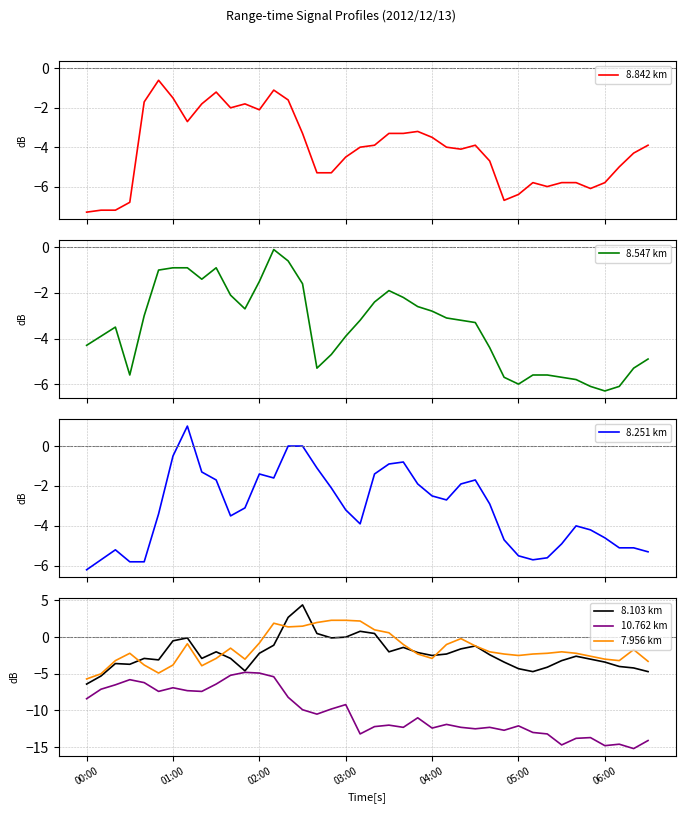

Does the chart have visible grid lines?

Yes